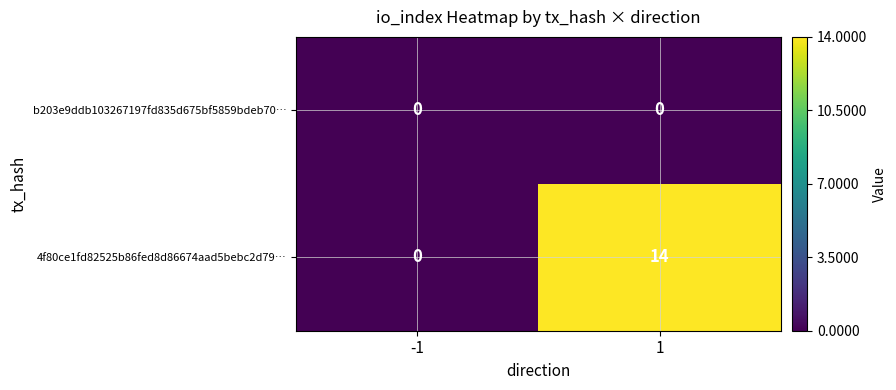

Reading left to right, list all the values displayed in this chart.

b203e9ddb103267197fd835d675bf5859bdeb70…: -1=0	1=0
4f80ce1fd82525b86fed8d86674aad5bebc2d79…: -1=0	1=14